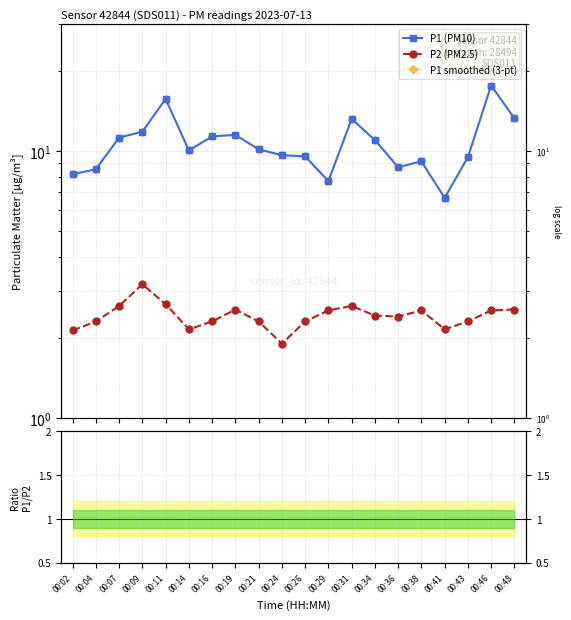

What is the value of the P1 (PM10) point at the 8th from the left?

11.5